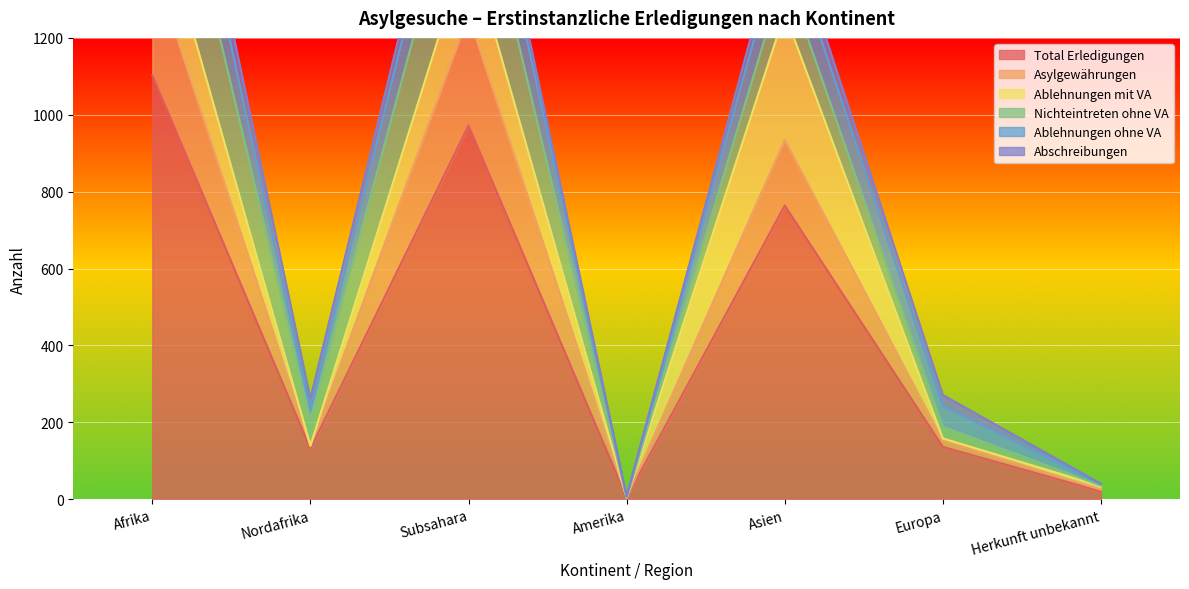

True or false: Asylgewährungen has a value of 138 at Nordafrika.

True